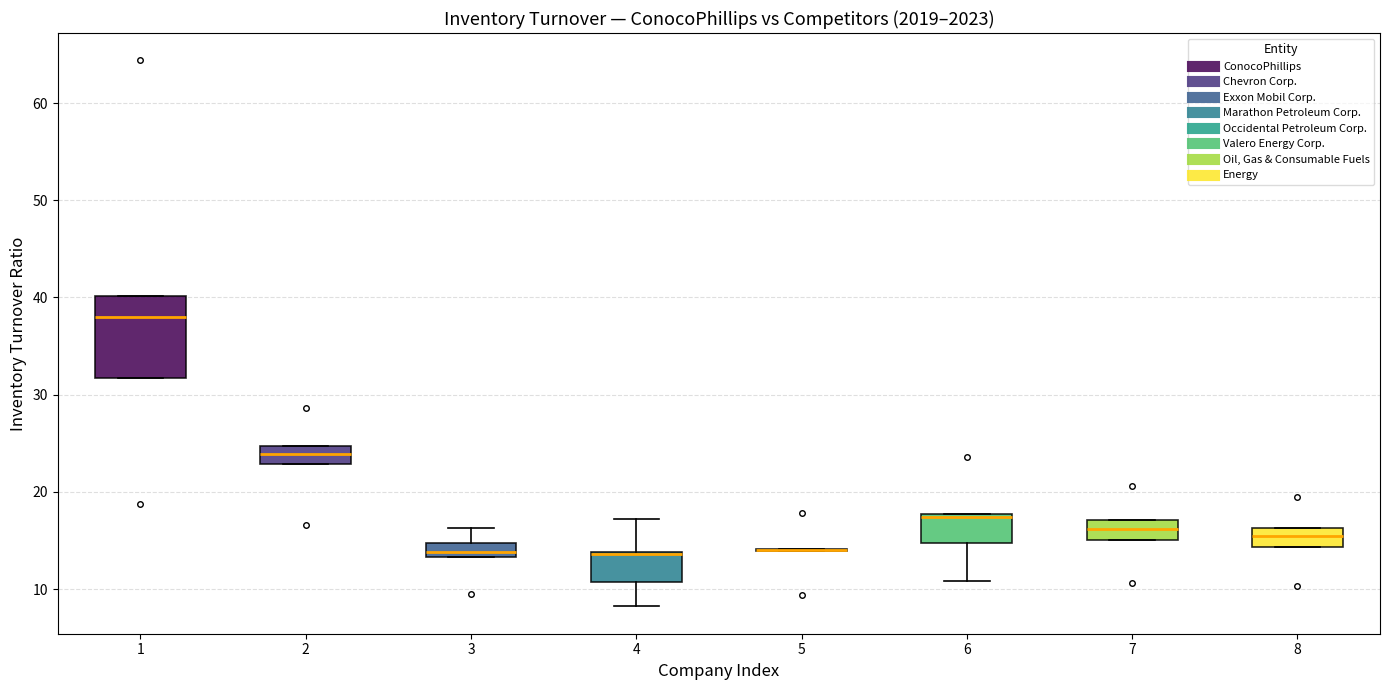

Which box is the tallest, from its lower edge to its upper edge?

1